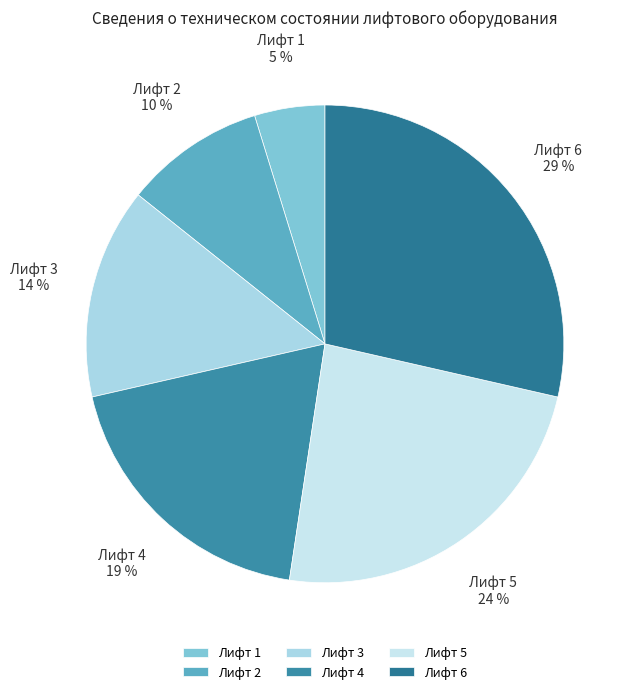

Is there any slice that represents more than half of the pie?

No